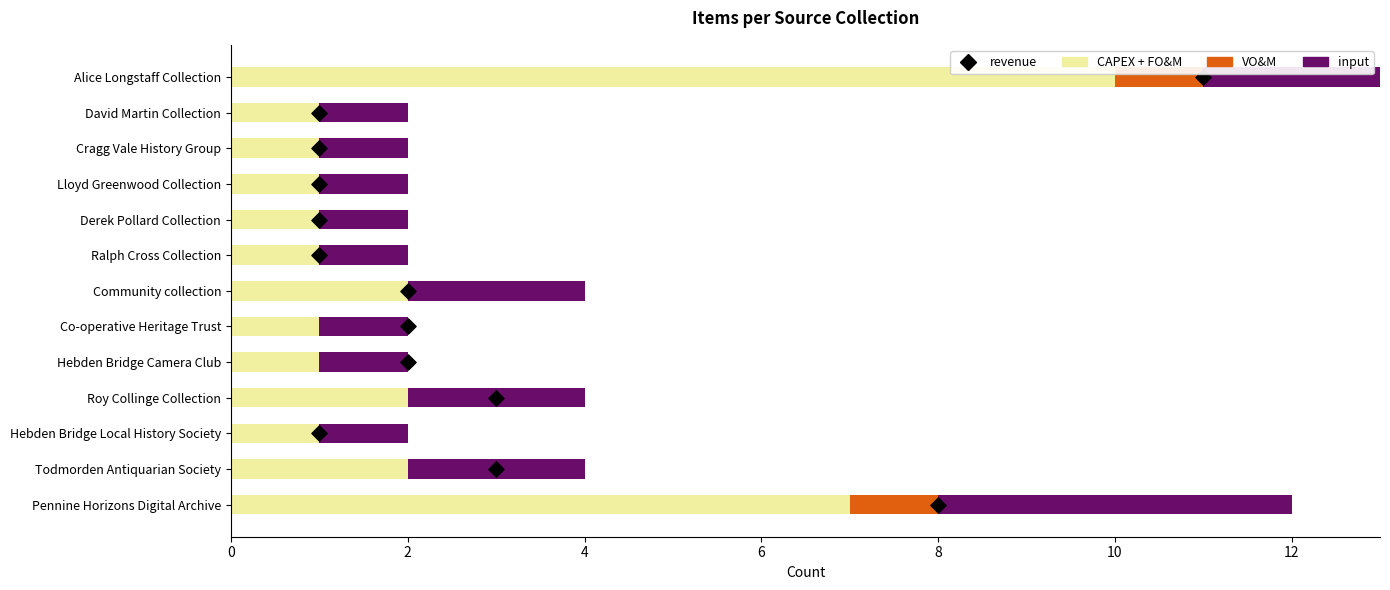

Which series has the widest spread of Y values?

revenue